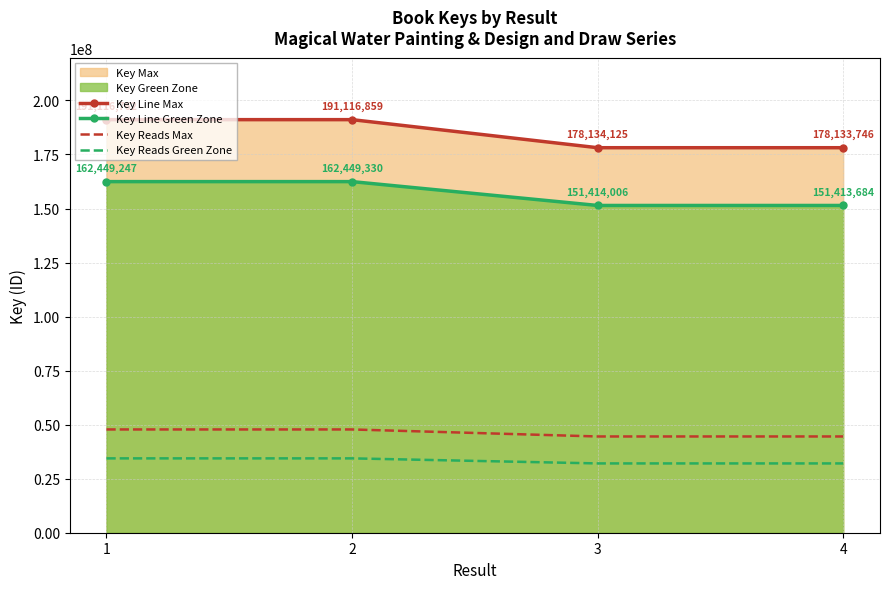

How many data points in Key Line Green Zone are less than 162449247?

2